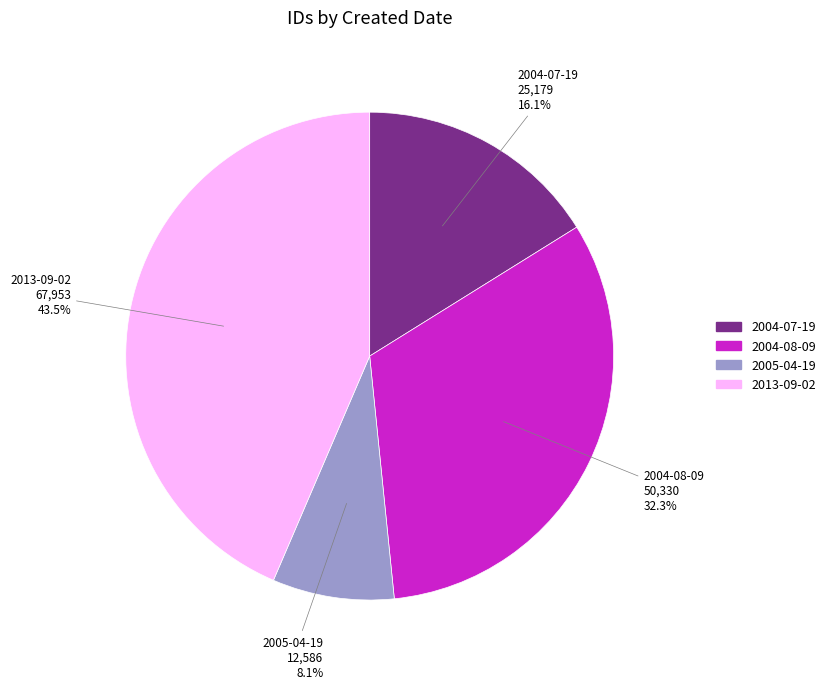

To the nearest percent, what is the average slice percentage?

25%